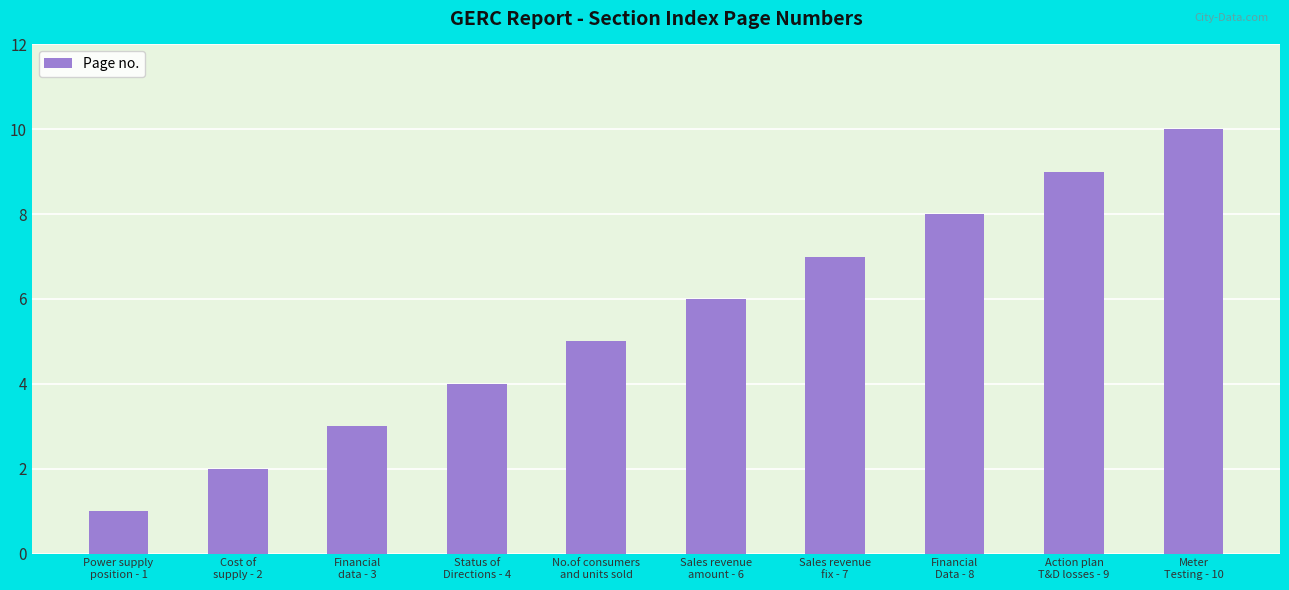

What is the ratio of the value at Cost of
supply - 2 to the value at Meter
Testing - 10?

0.2